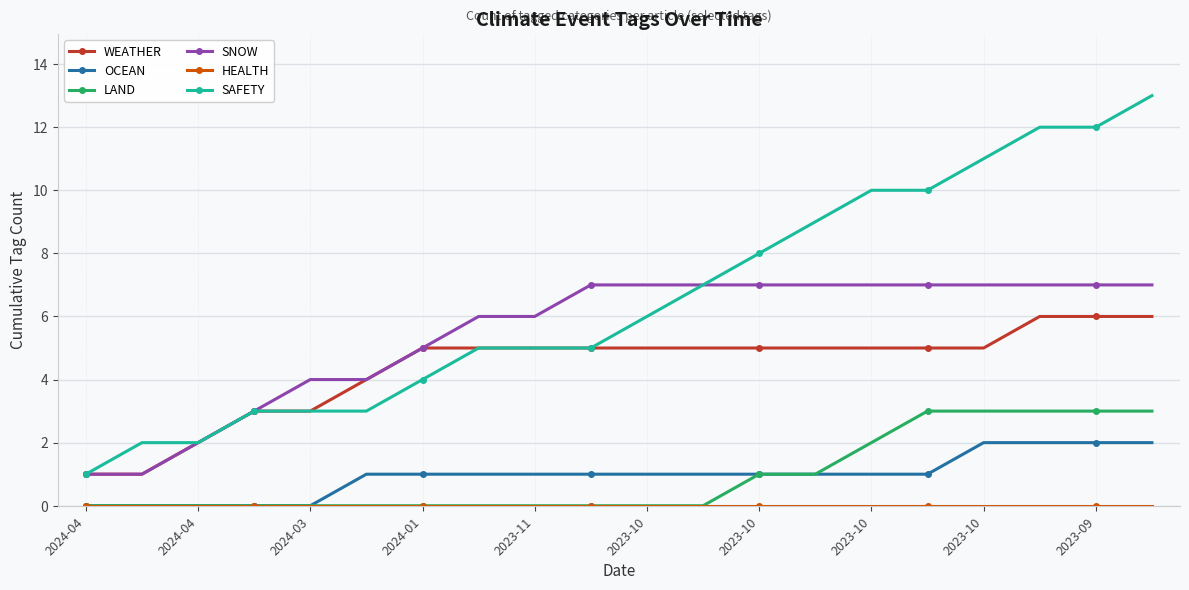

Which series has the largest total across all categories?

SAFETY